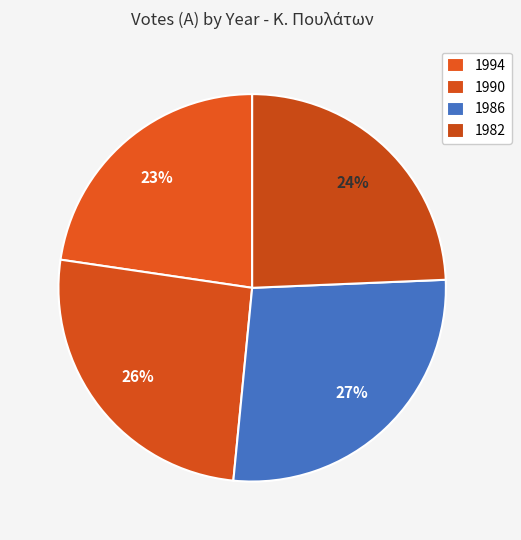

Does 1982 account for over 50% of the chart?

No